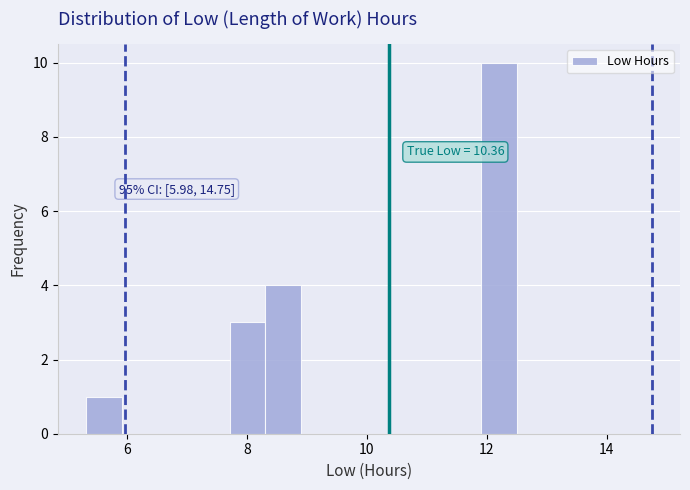

Around what value on the x-axis is the tallest bar? Give the approximate position of its centre, as read against the axis.

12.2